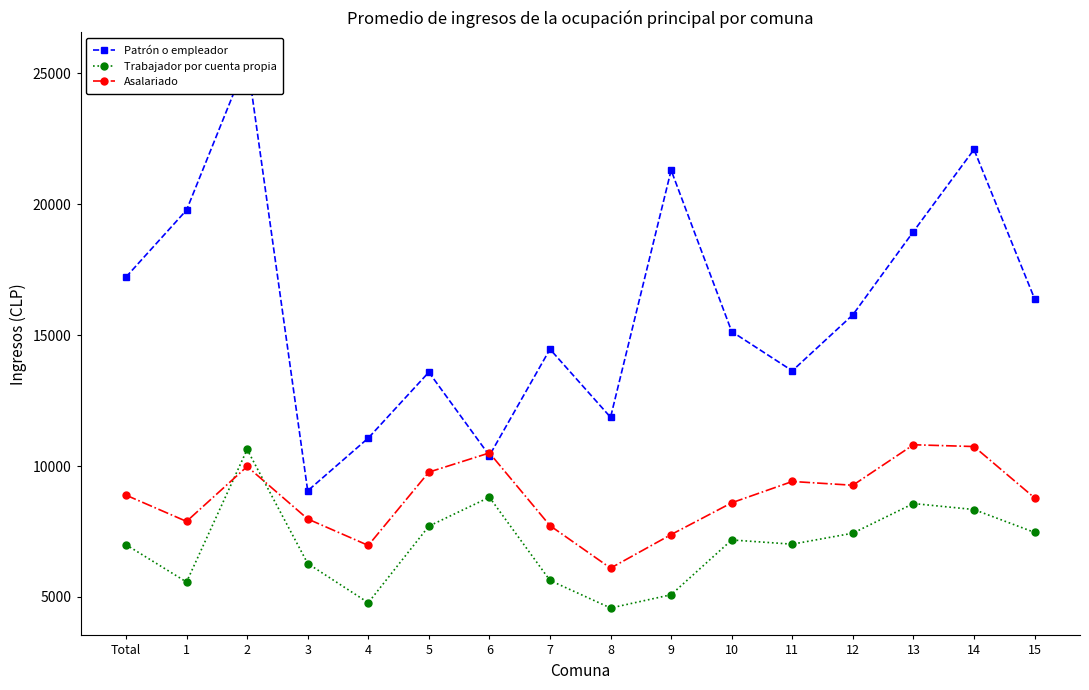

Reading left to right, transcribe all the data shown in this chart.

Patrón o empleador: Total=17219	1=19778	2=25518	3=9053	4=11067	5=13584	6=10398	7=14464	8=11862	9=21302	10=15137	11=13637	12=15777	13=18957	14=22093	15=16391
Trabajador por cuenta propia: Total=6994	1=5568	2=10632	3=6275	4=4777	5=7702	6=8807	7=5628	8=4575	9=5082	10=7175	11=7014	12=7434	13=8566	14=8337	15=7463
Asalariado: Total=8887	1=7883	2=9982	3=7977	4=6966	5=9766	6=10500	7=7722	8=6099	9=7381	10=8595	11=9409	12=9265	13=10812	14=10744	15=8783